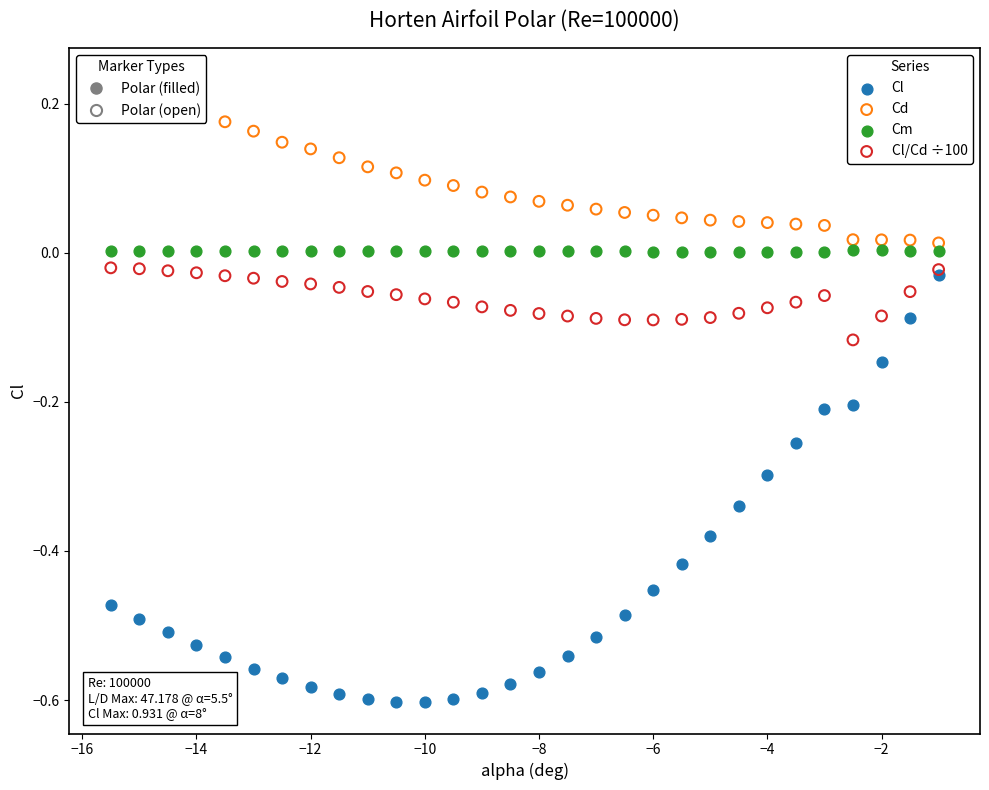

Which series reaches the minimum Y coordinate?

Cl